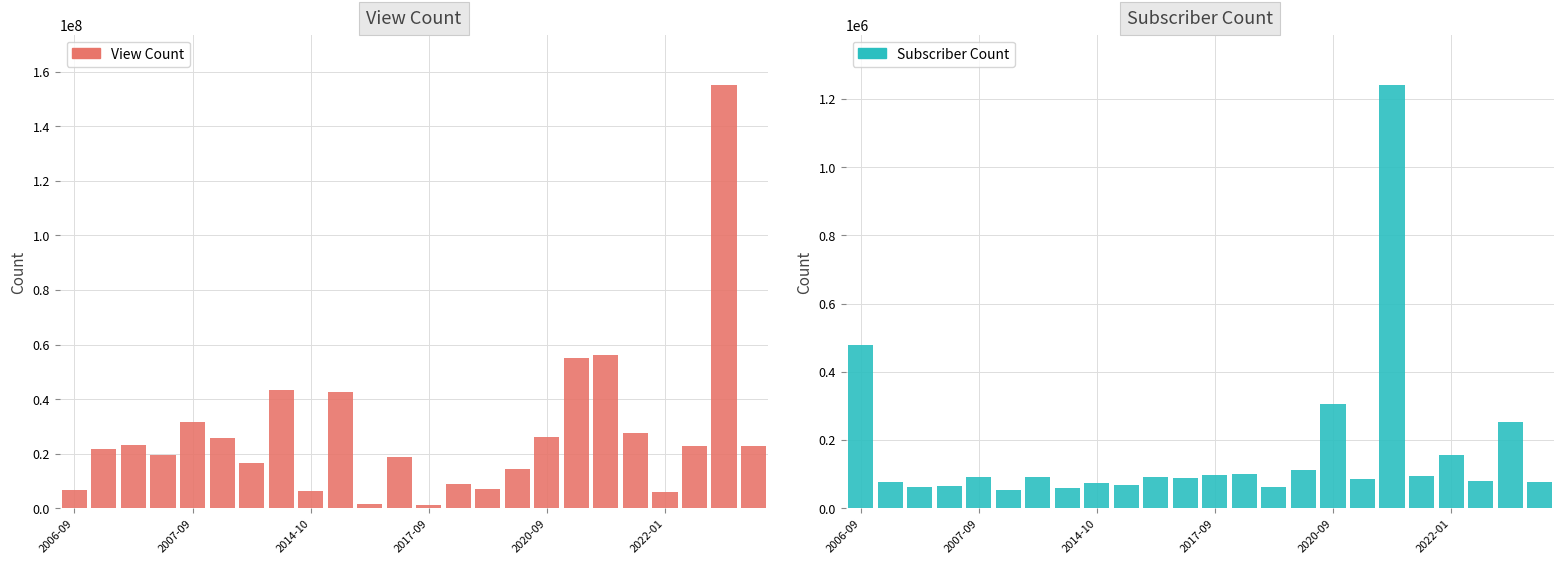

The View Count series shows 1586491 at 10. True or false?

True